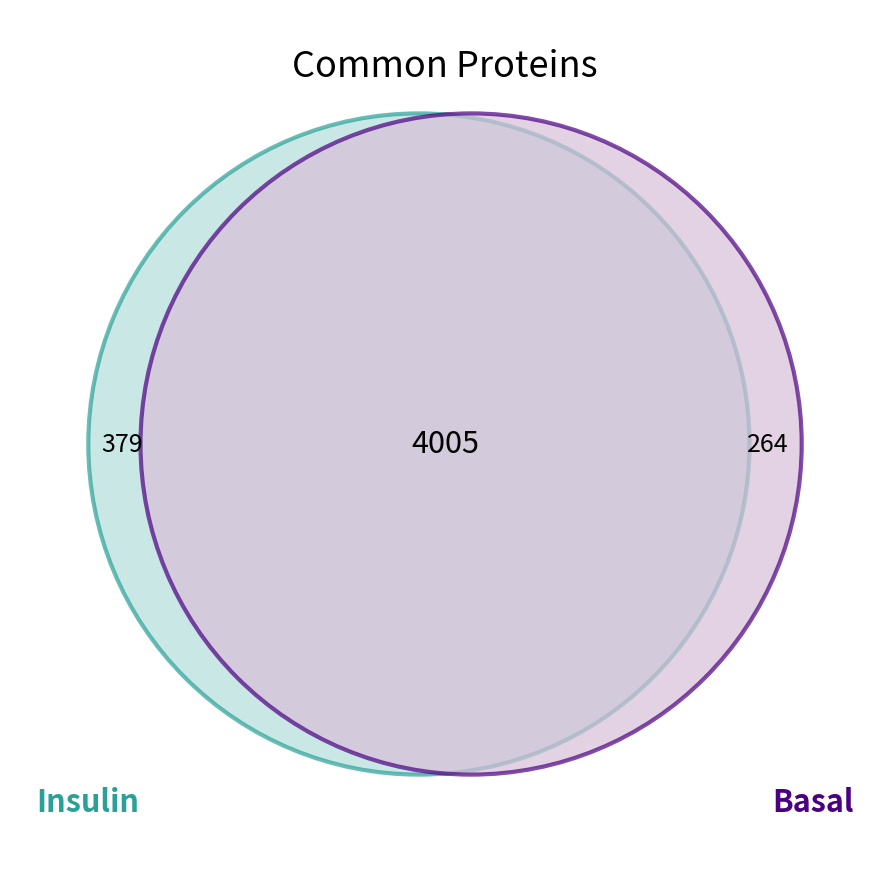

True or false: Samples_total accounts for 99% of the total.

False